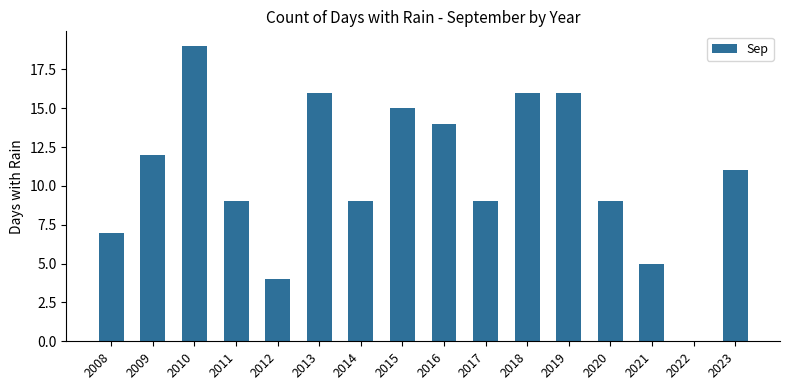

Approximately how many times larger is the value at 2014 compared to 2020?

1.0